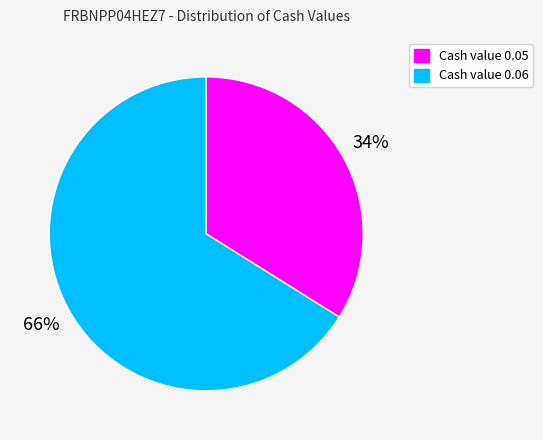

To the nearest percent, what is the average slice percentage?

50%